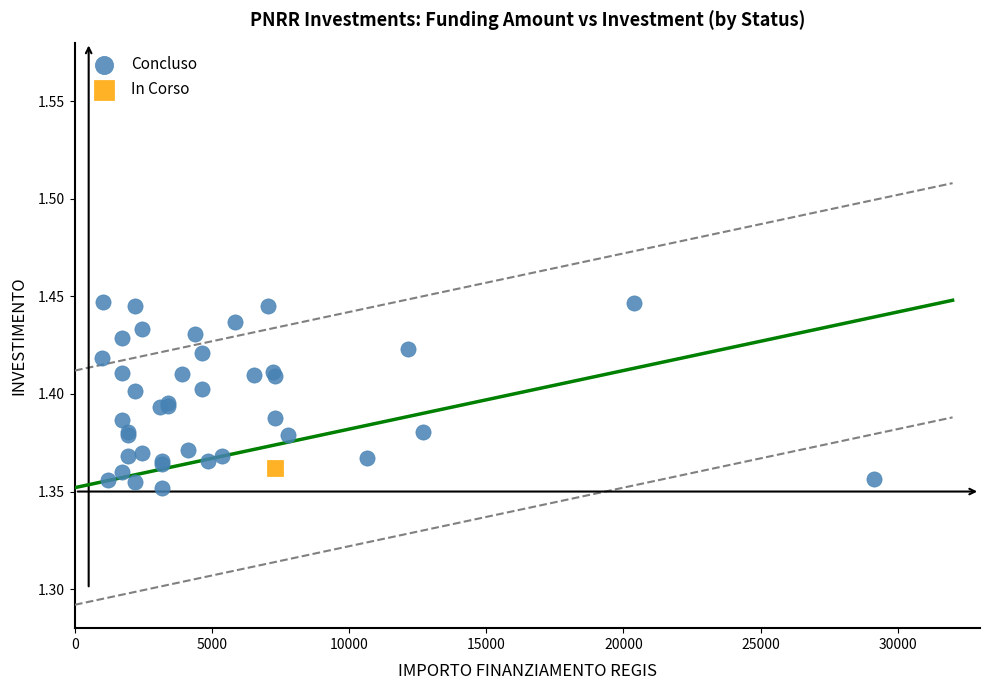

What are all the series names shown in the legend?

Concluso, In Corso